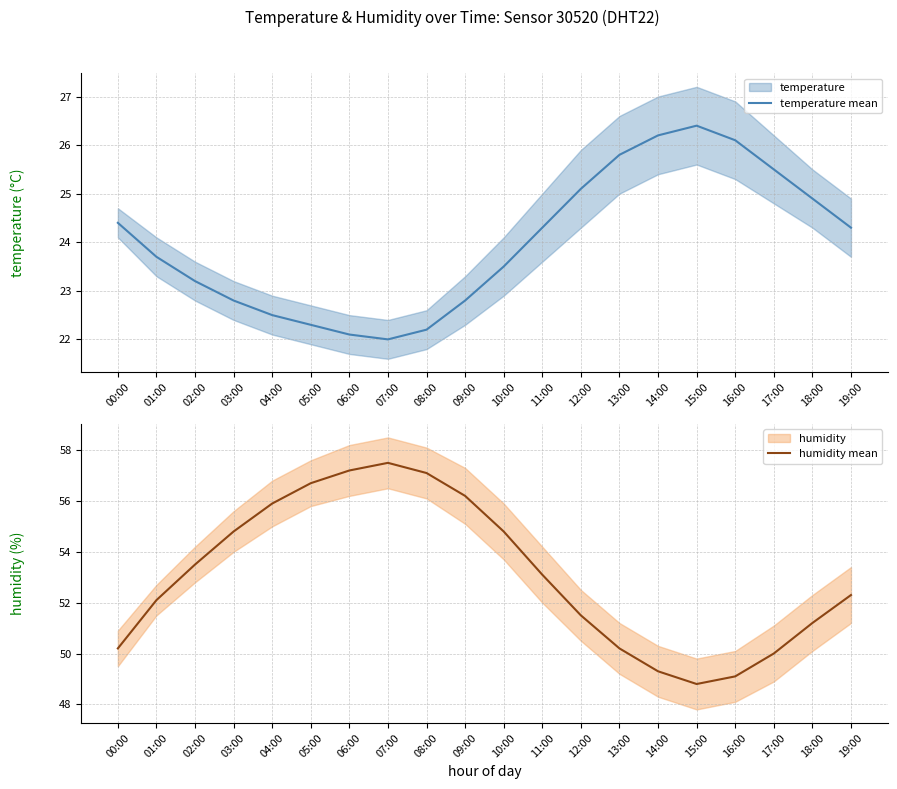

List the labels in order of temperature mean value, smallest first.

07:00, 06:00, 08:00, 05:00, 04:00, 03:00, 09:00, 02:00, 10:00, 01:00, 11:00, 19:00, 00:00, 18:00, 12:00, 17:00, 13:00, 16:00, 14:00, 15:00